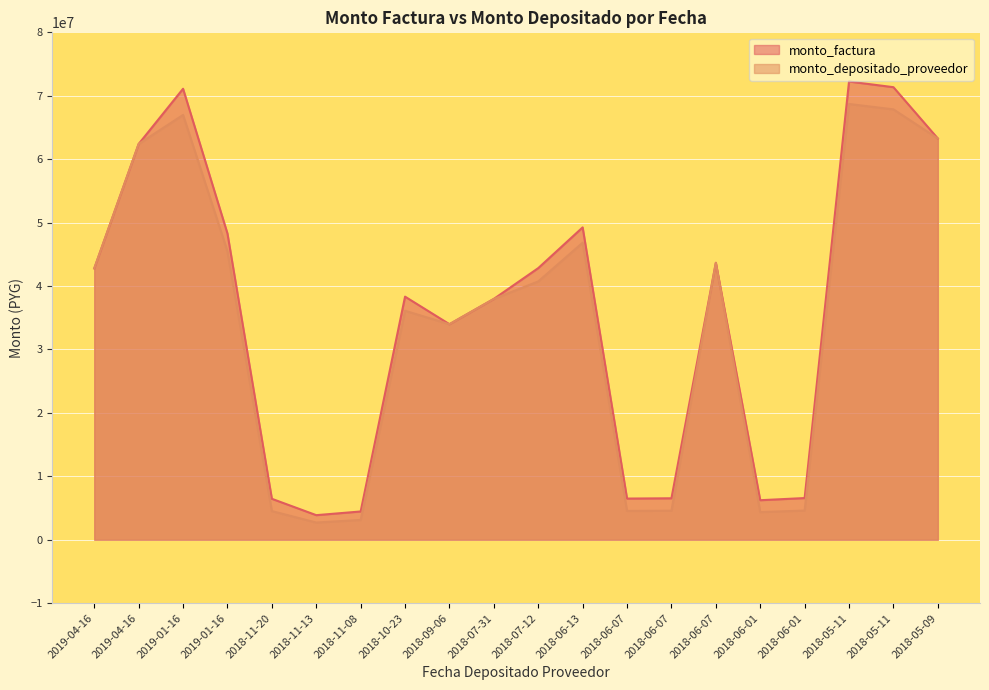

What is the difference between the highest and lowest values at 2018-06-13?

2414025